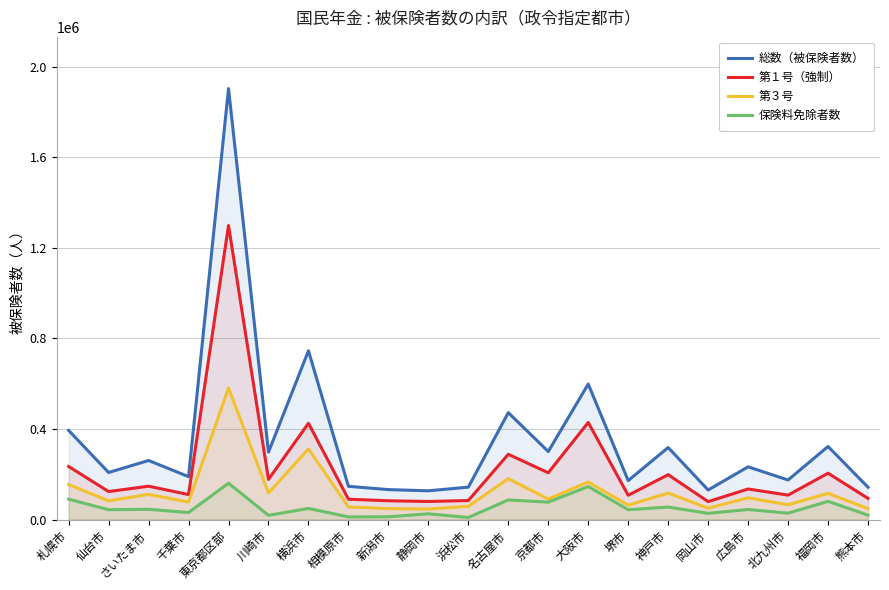

In 第３号, how many points are higher than both neighbors (excluding endpoints)?

8